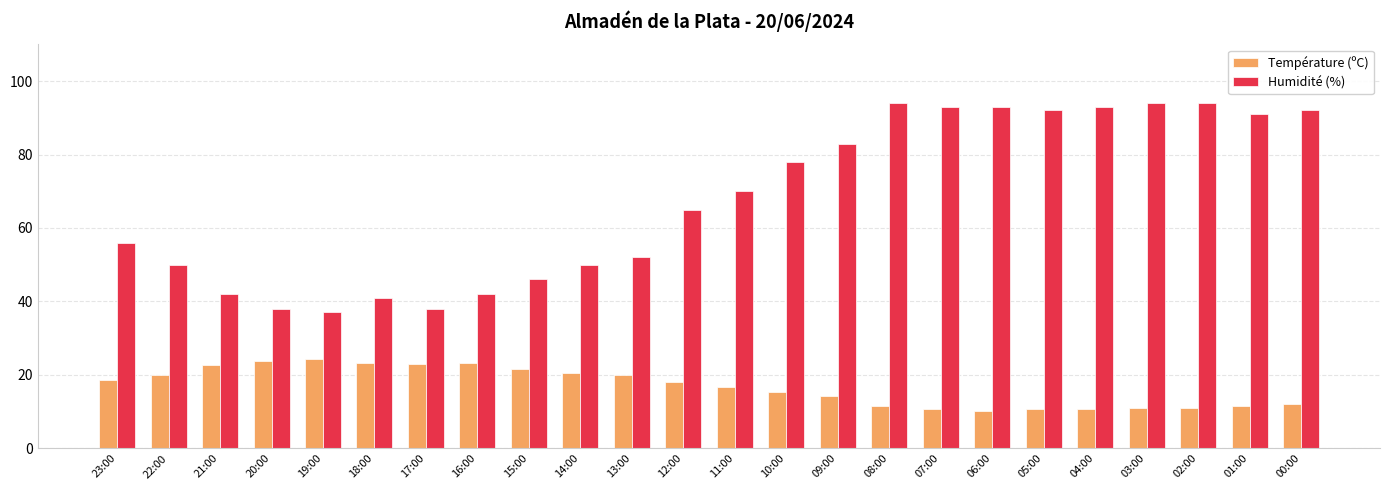

What is the difference between the Température (ºC) values at 20:00 and 04:00?

13.1